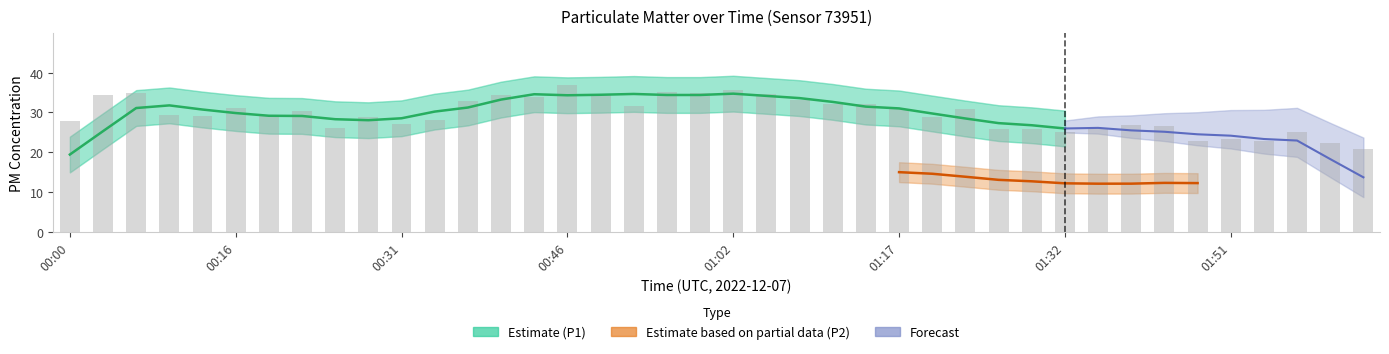

What is the label of the 21st bar from the left?

01:02